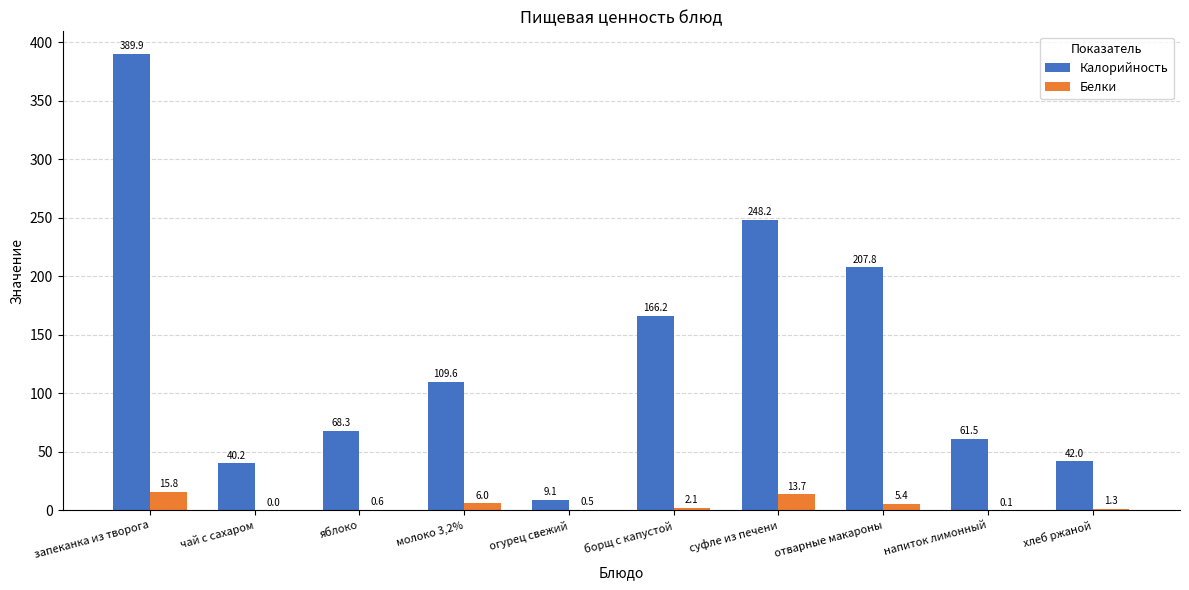

Does the chart contain stacked bars?

No